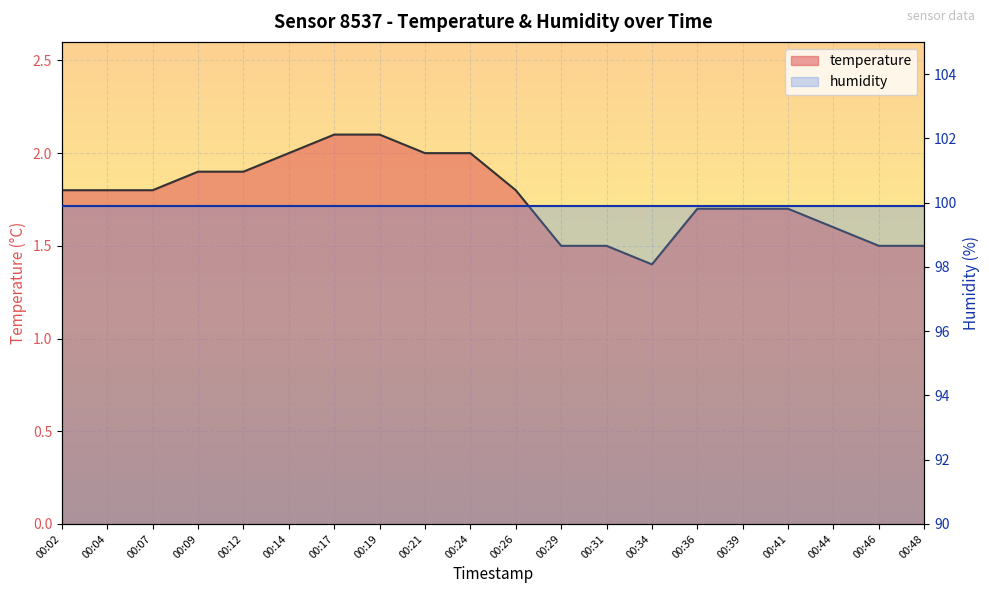

Rank the categories by value from highest to lowest.

00:17, 00:19, 00:14, 00:21, 00:24, 00:09, 00:12, 00:02, 00:04, 00:07, 00:26, 00:36, 00:39, 00:41, 00:44, 00:29, 00:31, 00:46, 00:48, 00:34